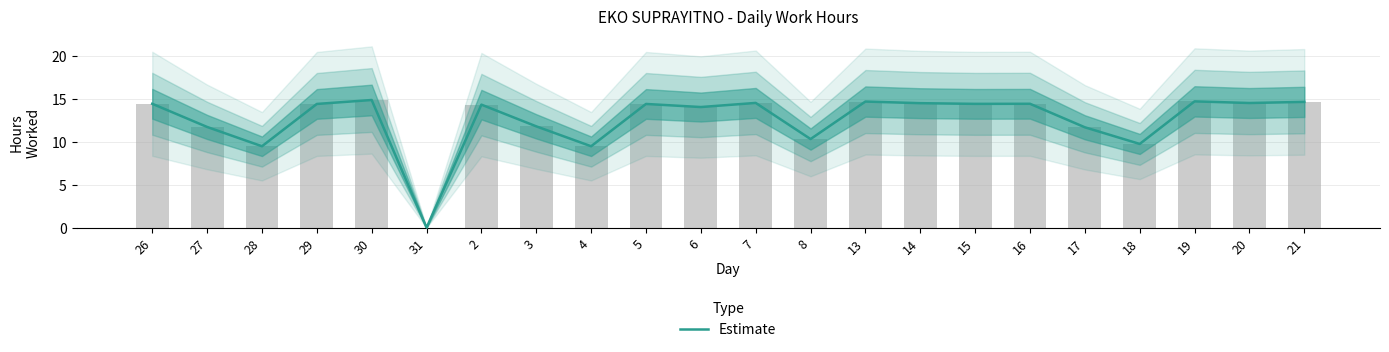

What is the difference between the second highest and minimum values?

14.7